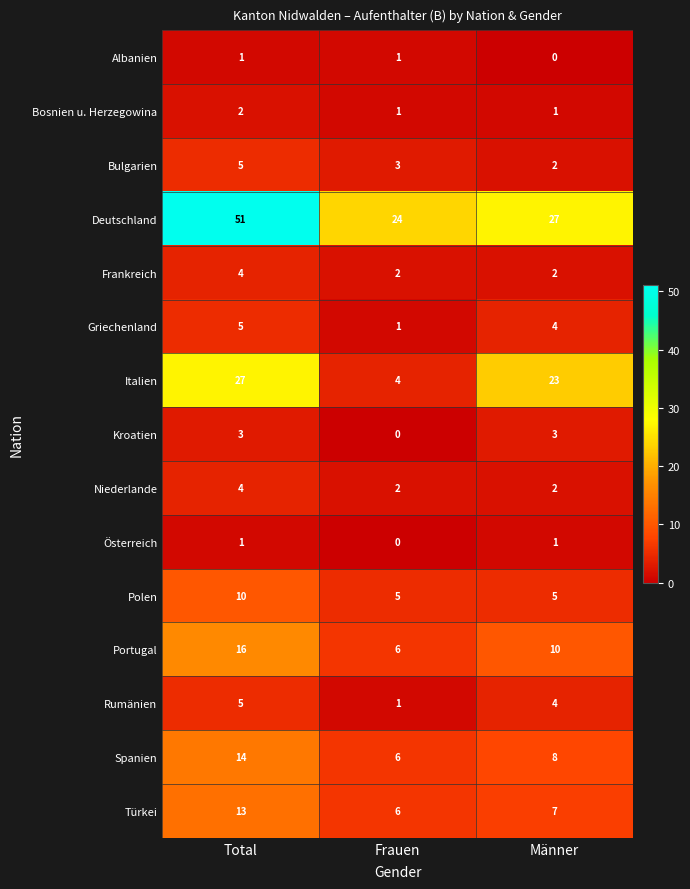

Count the Albanien values in the range 0 to 1.

3